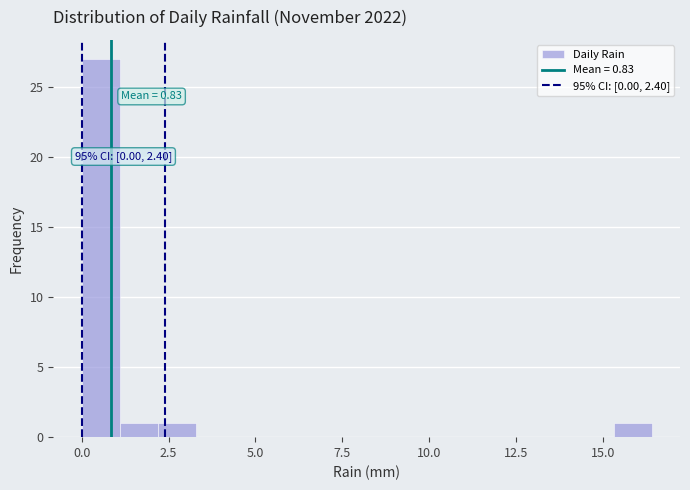

Read against the x-axis, roughly where is the centre of the tallest bar?

0.5